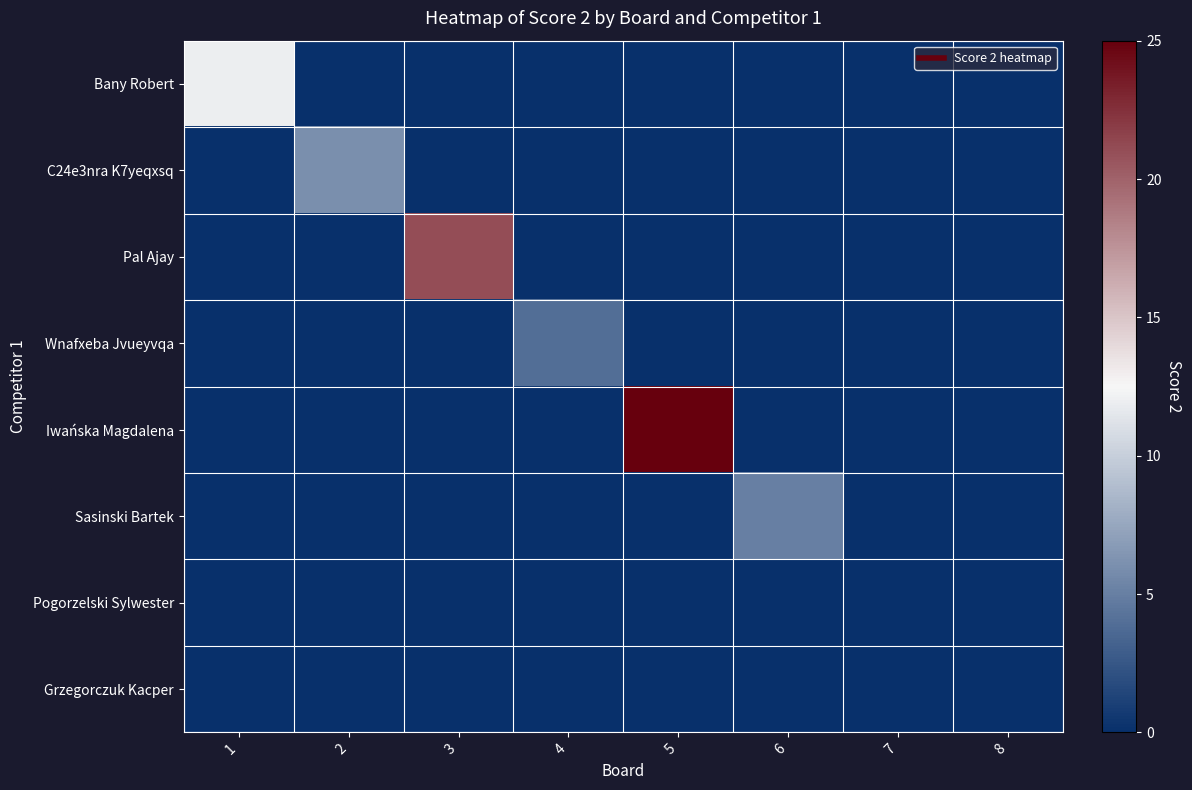

What is the difference between the highest and lowest values at 6?

5